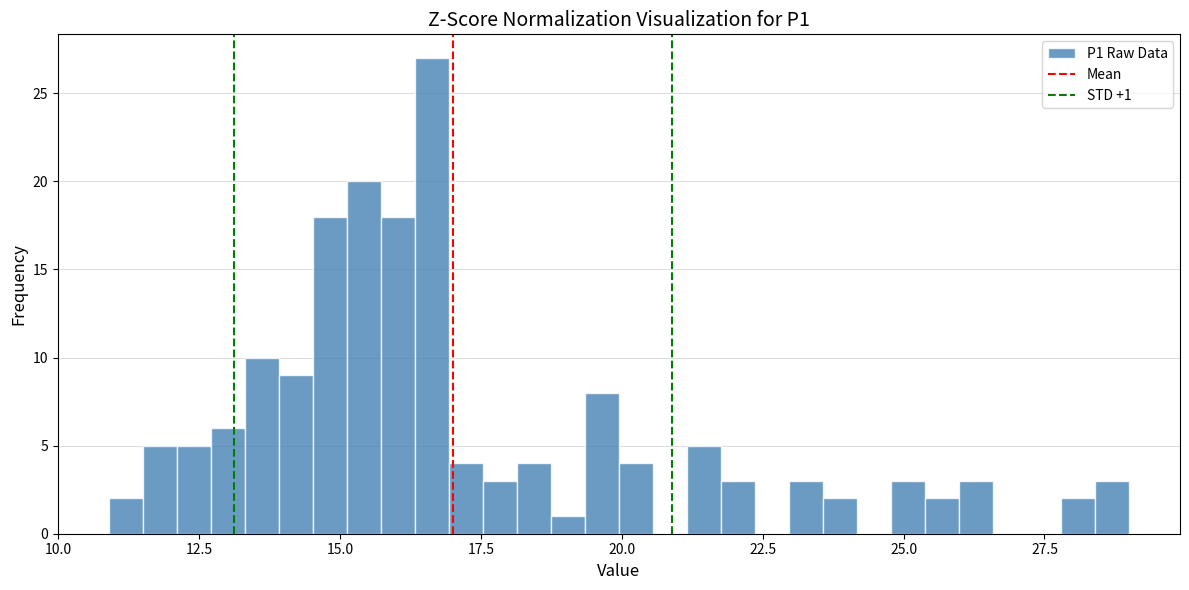

Read against the x-axis, roughly where is the centre of the tallest bar?

16.5